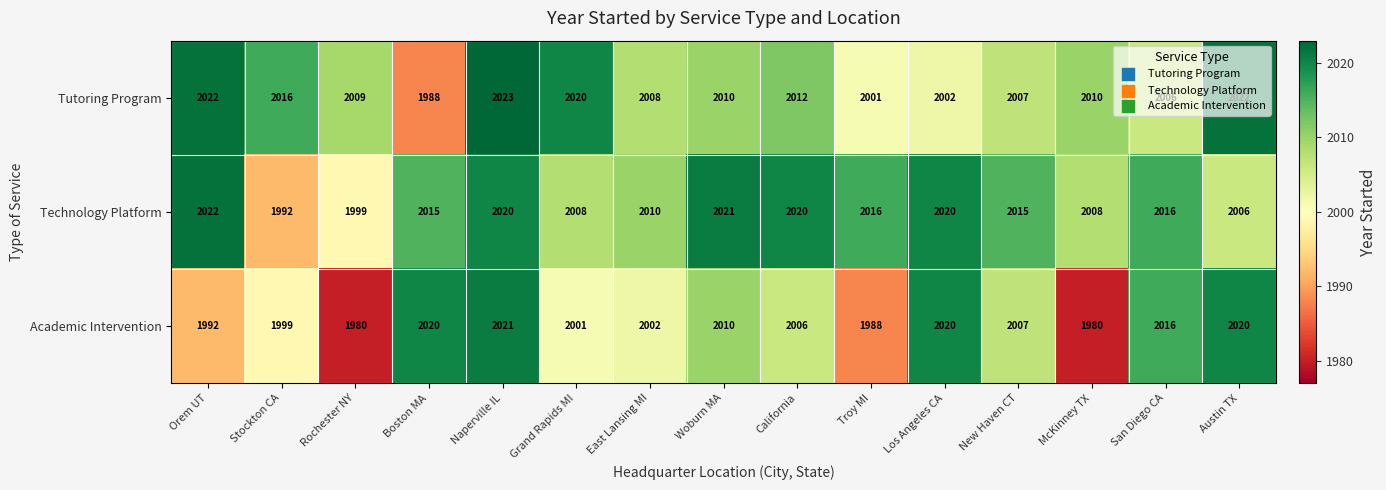

What is the average value of the Technology Platform series?

2013